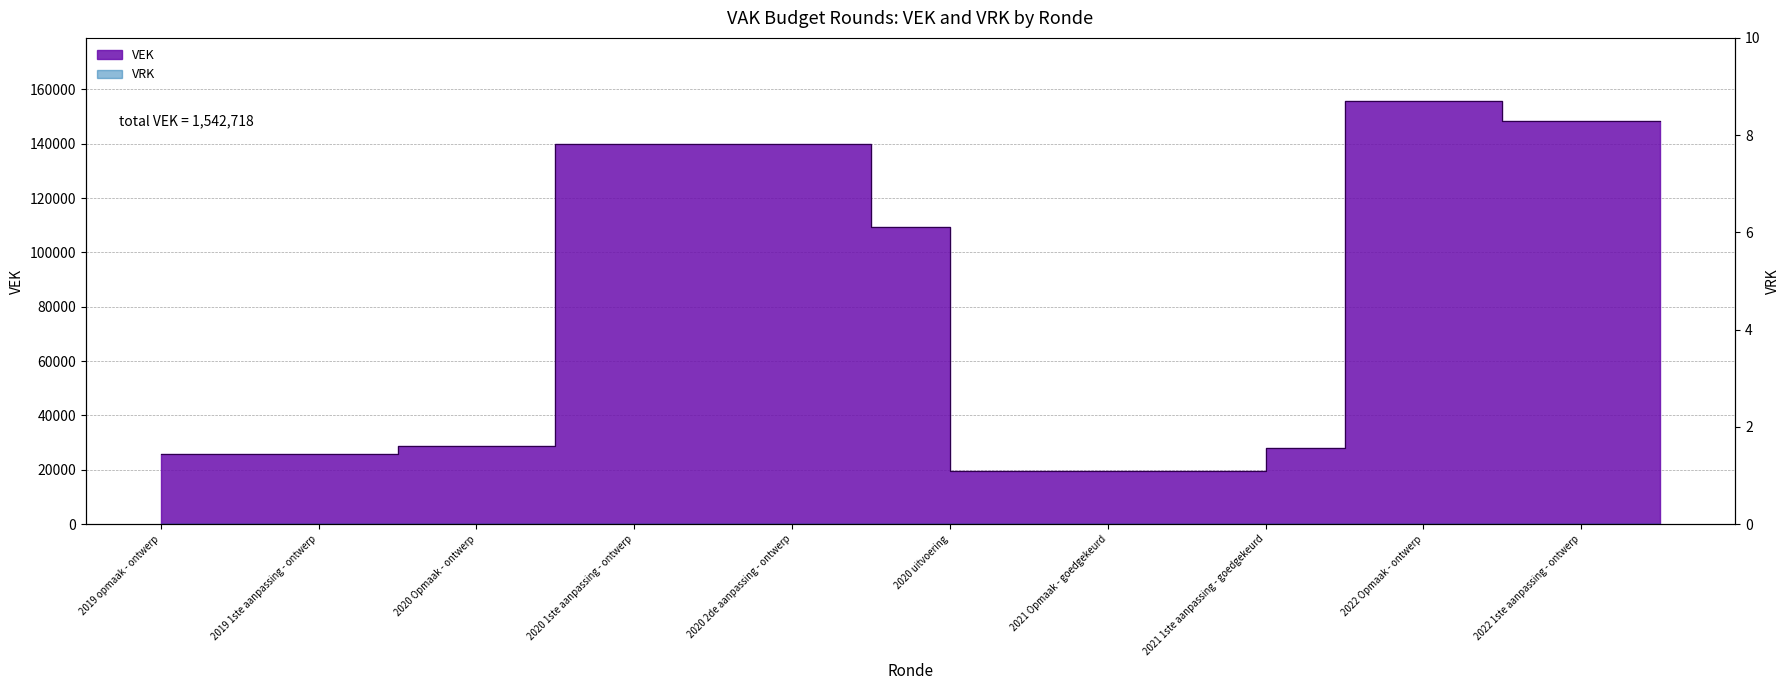

What is the minimum value shown in the chart?

19669